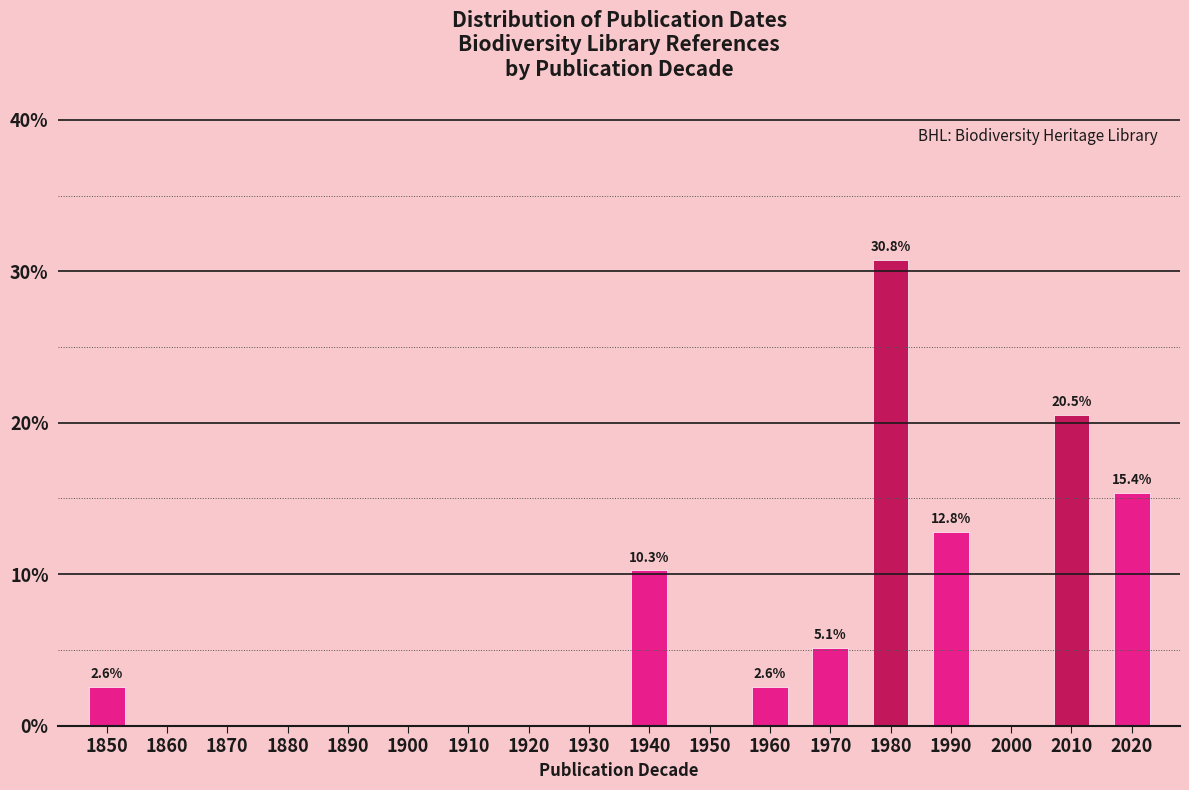

Reading right to left, transcribe all the data shown in this chart.

2020=15.4	2010=20.5	2000=0.0	1990=12.8	1980=30.8	1970=5.1	1960=2.6	1950=0.0	1940=10.3	1930=0.0	1920=0.0	1910=0.0	1900=0.0	1890=0.0	1880=0.0	1870=0.0	1860=0.0	1850=2.6